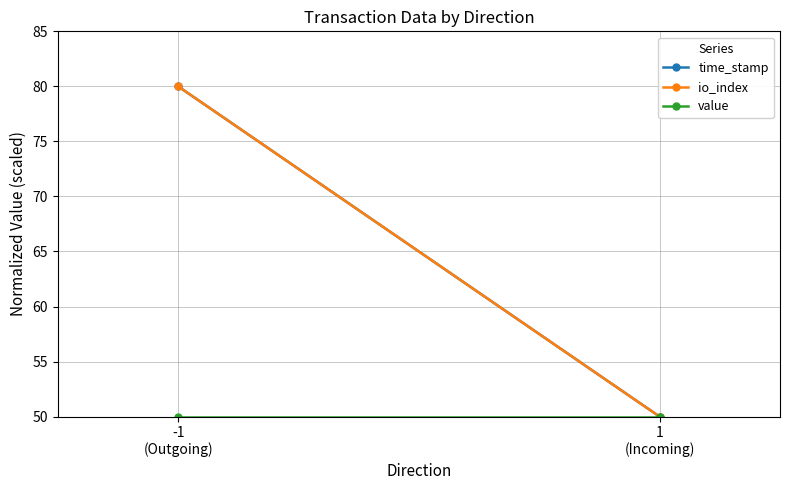

Which series has the largest range (max minus min)?

time_stamp